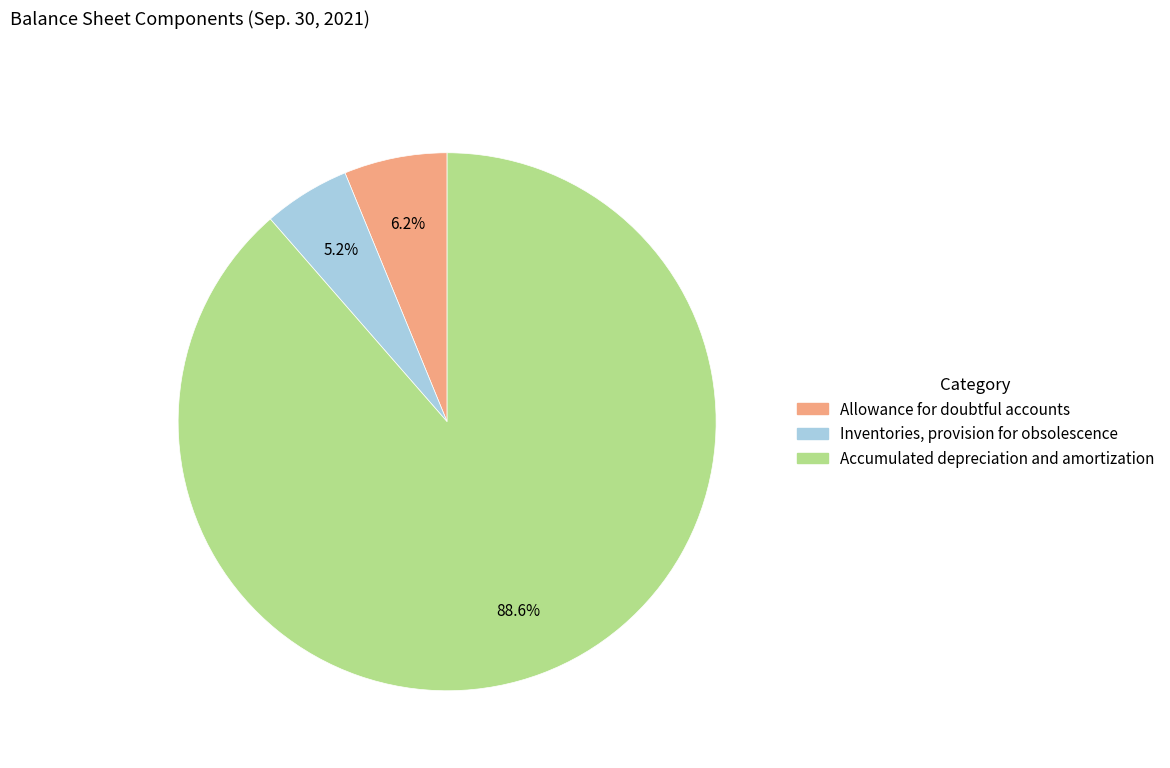

To the nearest percent, what is the difference between the largest and smallest slice percentages?

83%